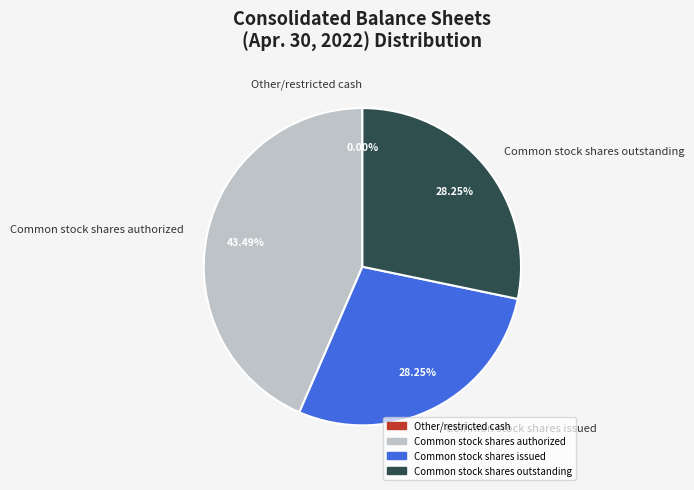

Does any single category account for the majority?

No